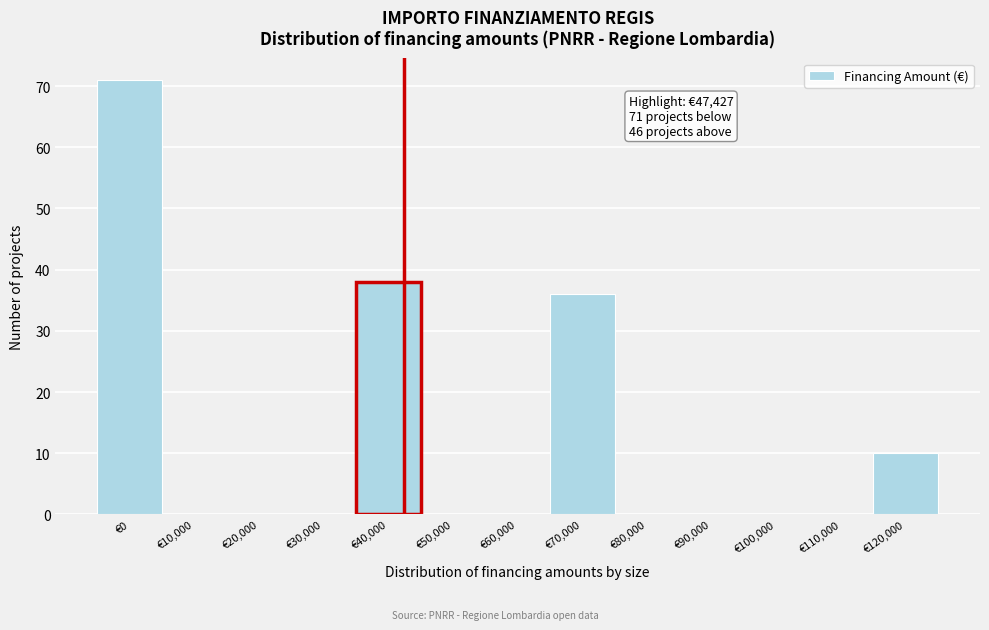

Reading left to right, extract all data points from this chart.

€0=71	€10,000=0	€20,000=0	€30,000=0	€40,000=38	€50,000=0	€60,000=0	€70,000=36	€80,000=0	€90,000=0	€100,000=0	€110,000=0	€120,000=10